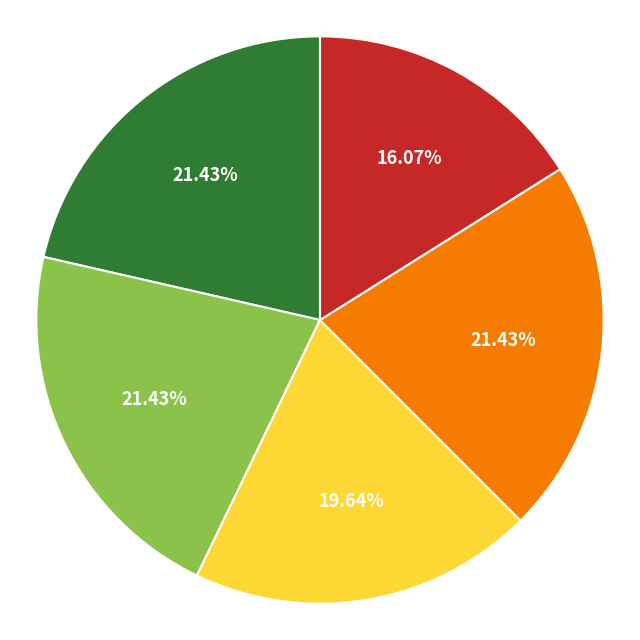

Is there a majority slice in this chart?

No